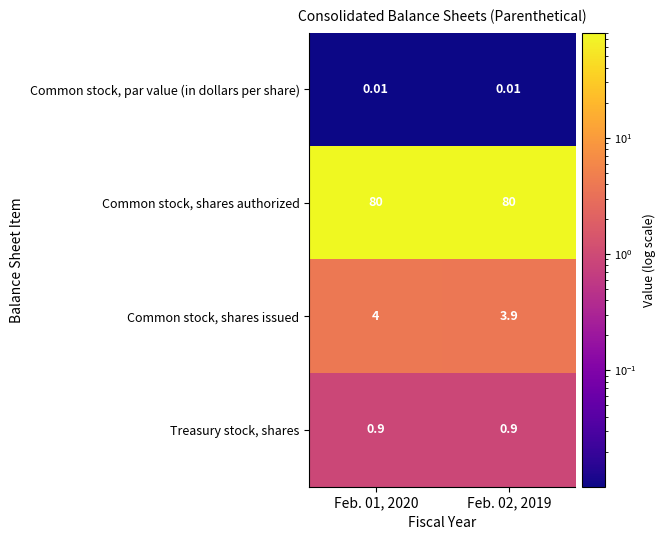

List the series in order of their peak value, highest first.

Common stock, shares authorized, Common stock, shares issued, Treasury stock, shares, Common stock, par value (in dollars per share)